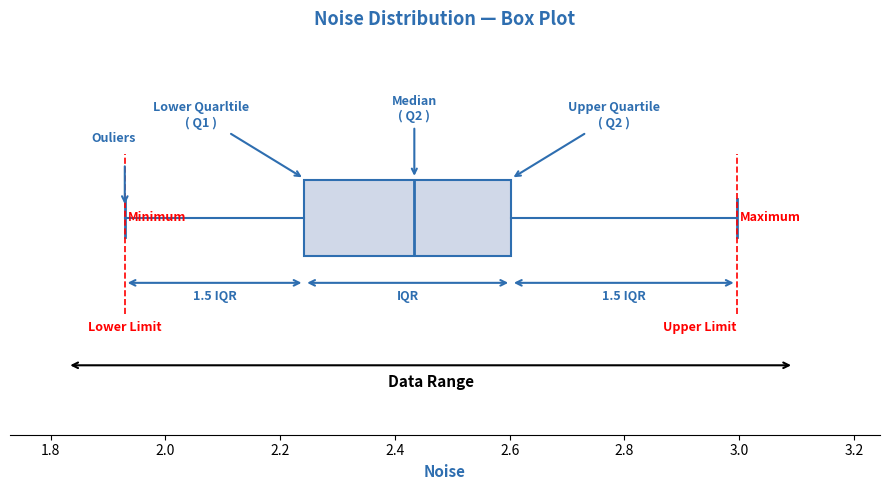

Where is the left edge of the box on the x-axis? The values are not printed on the chart, so give them approximately, as read against the axis.

2.24